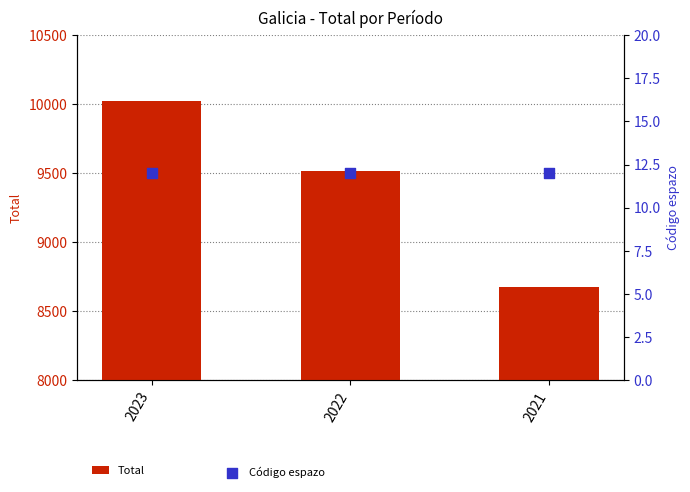

At how many categories does at least one series exceed 261?

3